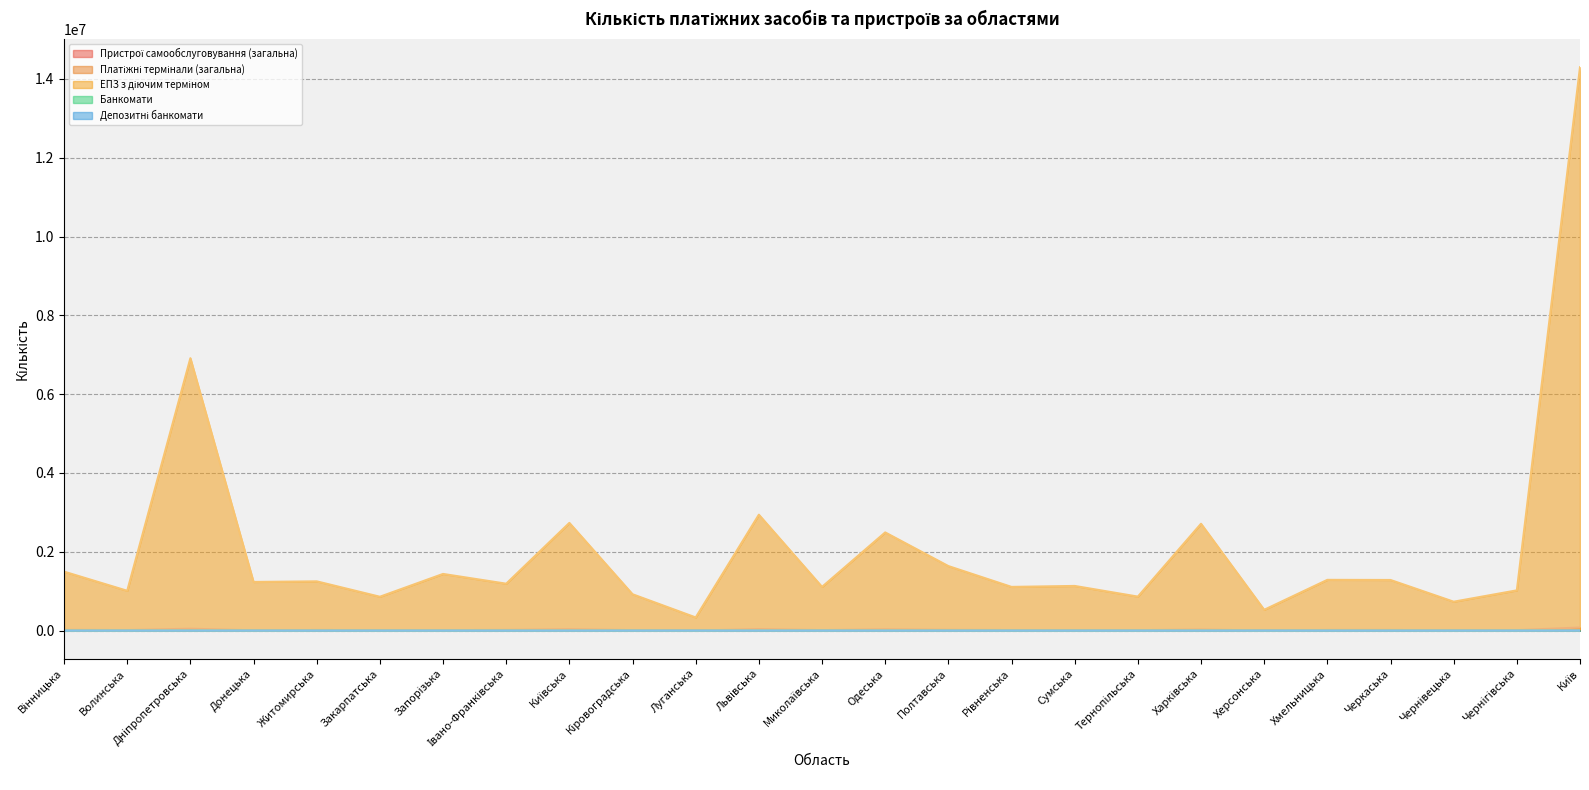

What is the value of the ЕПЗ з діючим терміном point at the 14th from the left?

2492357